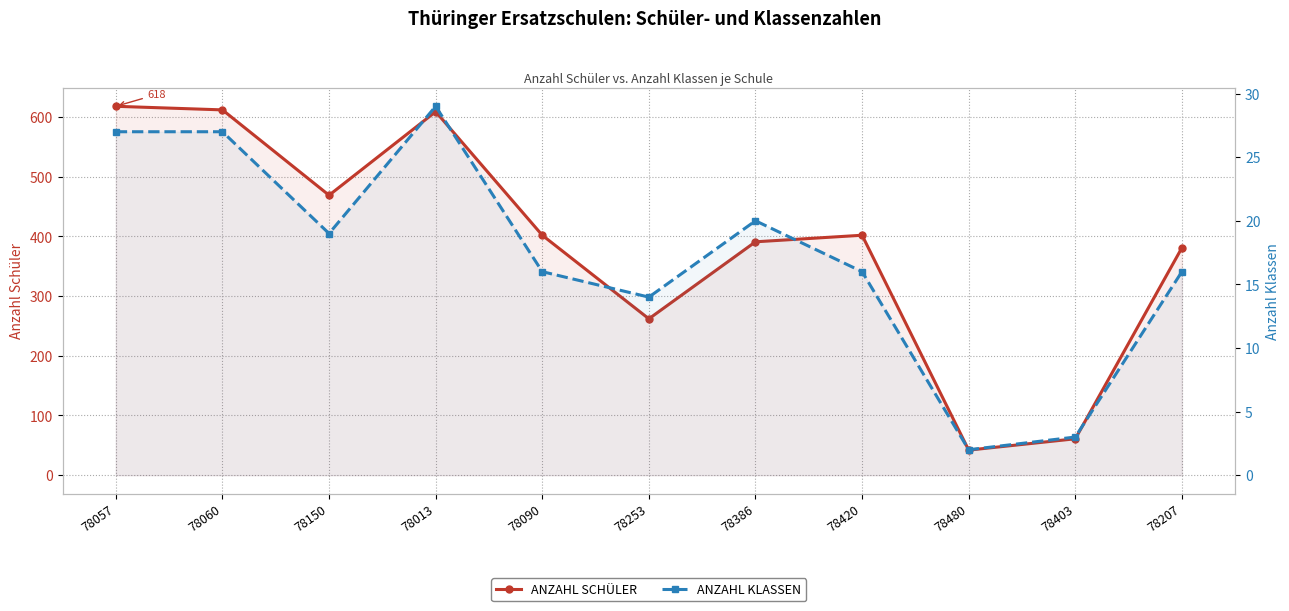

Is it true that ANZAHL SCHÜLER equals 42 at 78480?

True